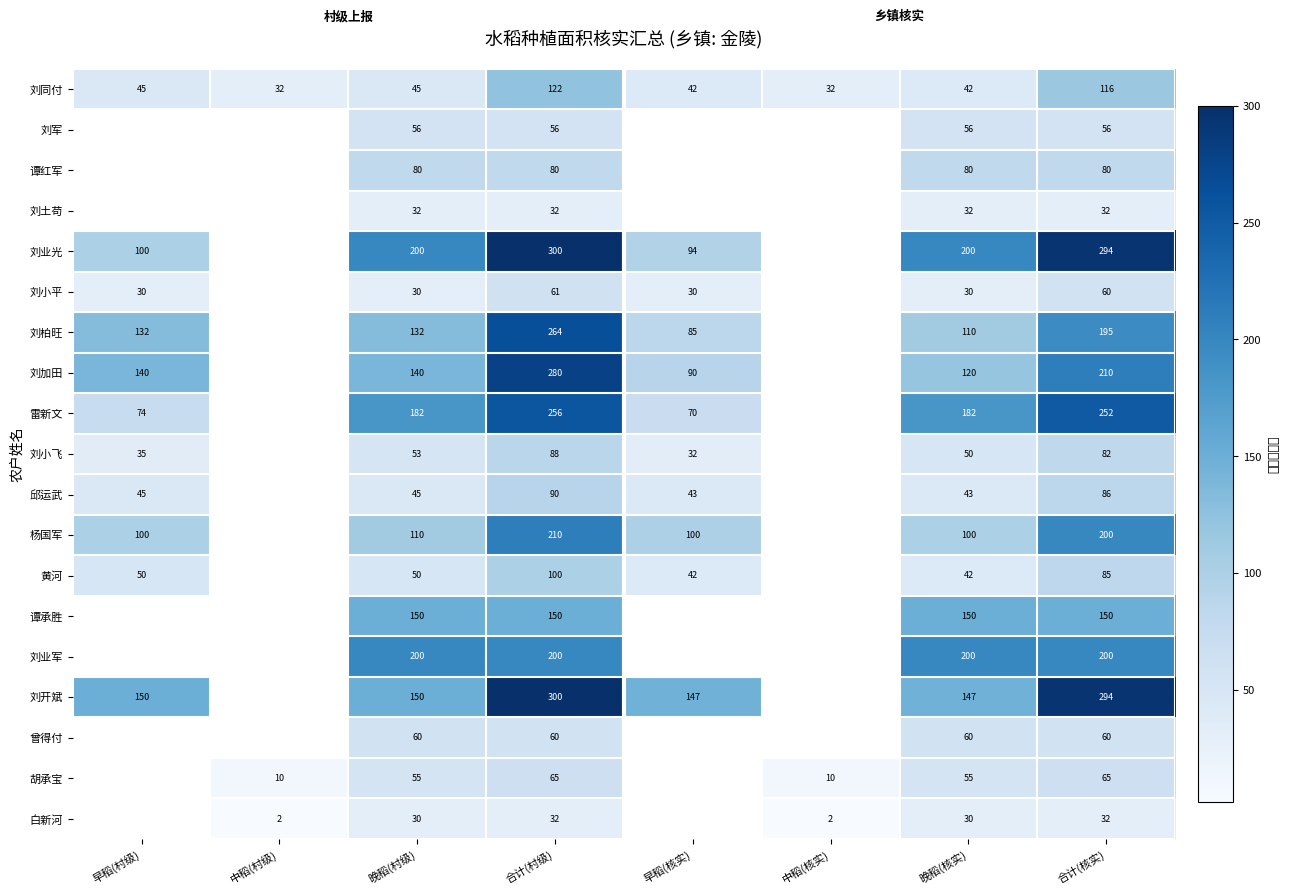

True or false: 谭承胜 has a value of 44 at 合计(核实).

False